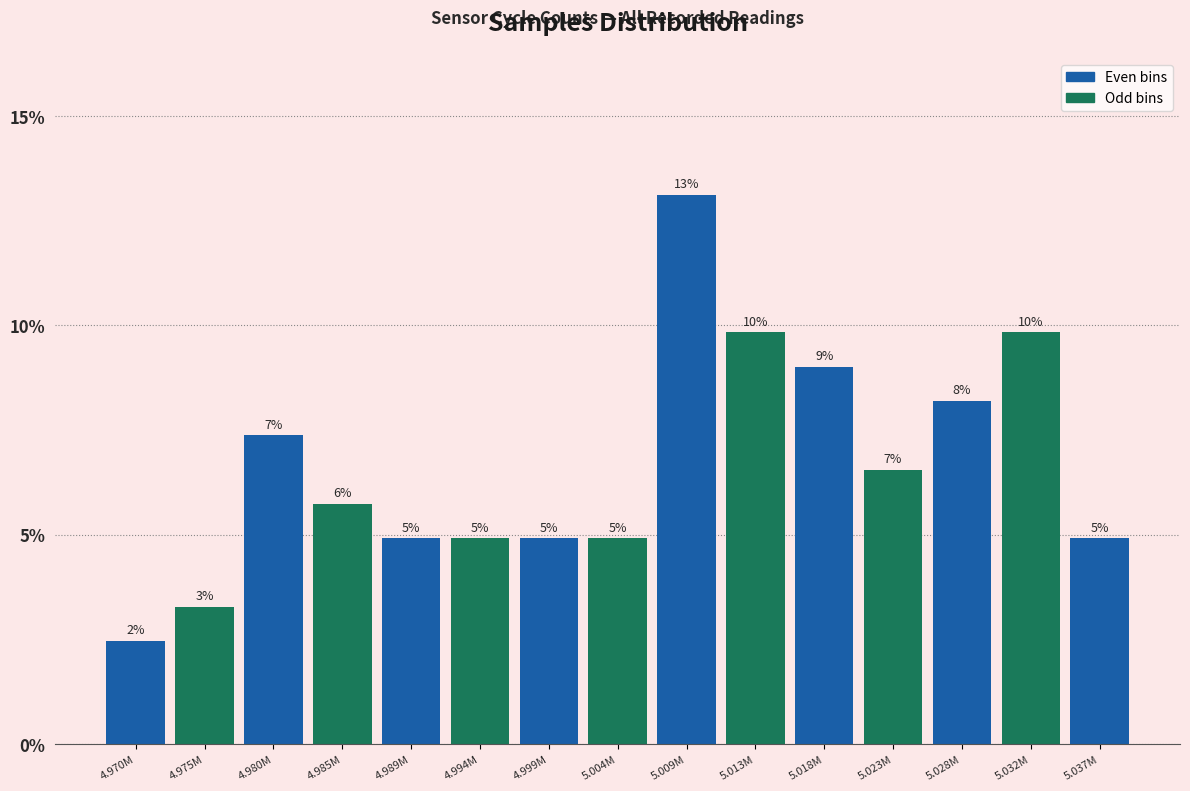

Are the bars horizontal?

No